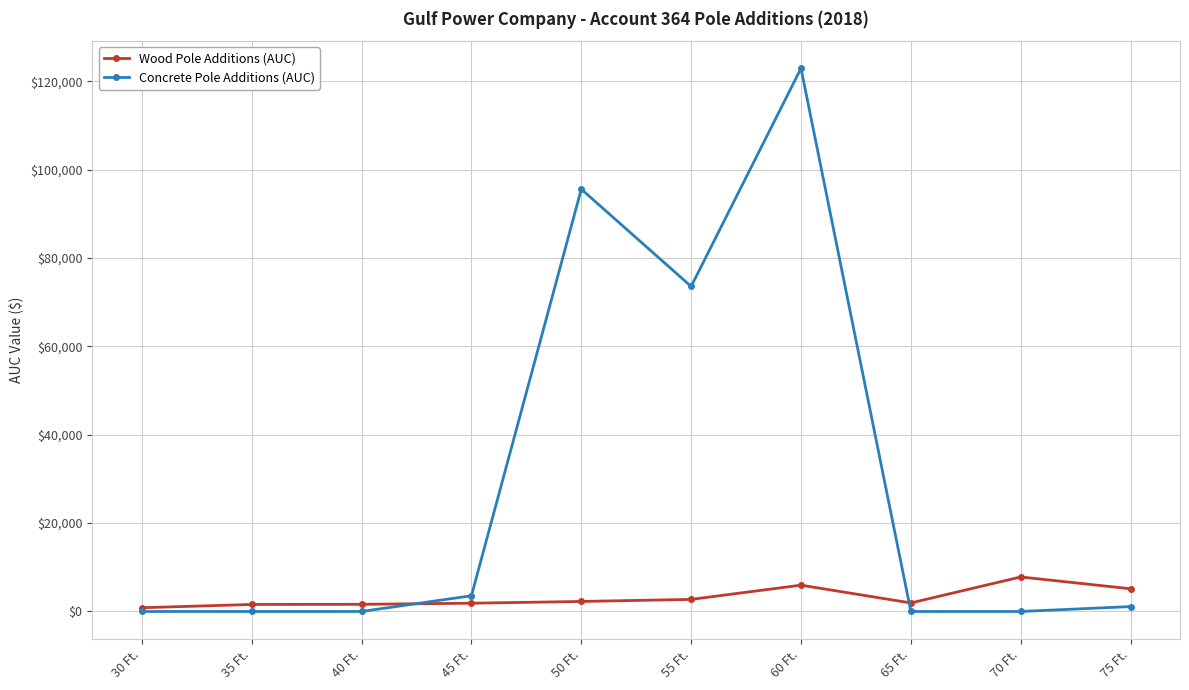

What is the label of the 5th point from the left?

50 Ft.